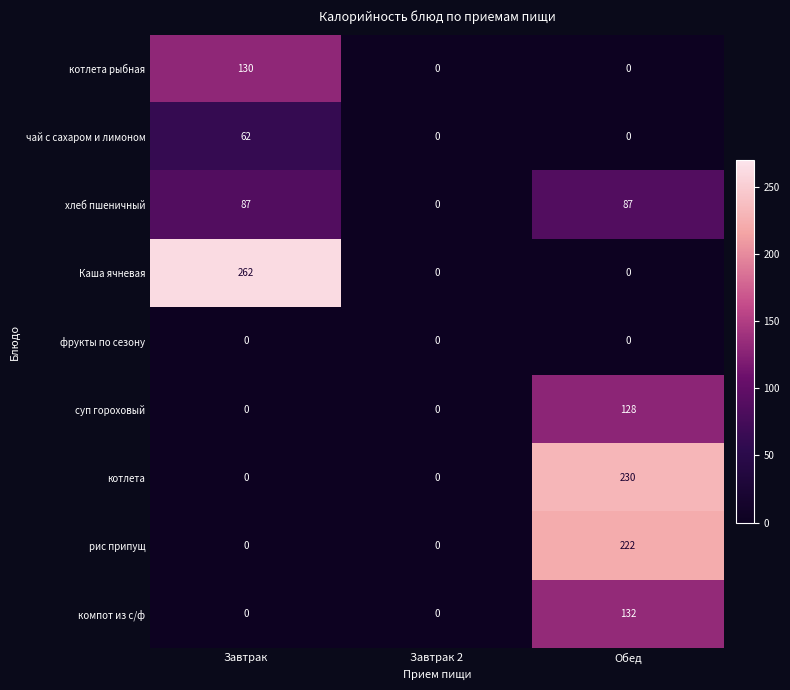

Reading right to left, what are all the values shown in this chart?

котлета рыбная: Обед=0	Завтрак 2=0	Завтрак=130
чай с сахаром и лимоном: Обед=0	Завтрак 2=0	Завтрак=62
хлеб пшеничный: Обед=87	Завтрак 2=0	Завтрак=87
Каша ячневая: Обед=0	Завтрак 2=0	Завтрак=262
фрукты по сезону: Обед=0	Завтрак 2=0	Завтрак=0
суп гороховый: Обед=128	Завтрак 2=0	Завтрак=0
котлета: Обед=230	Завтрак 2=0	Завтрак=0
рис припущ: Обед=222	Завтрак 2=0	Завтрак=0
компот из с/ф: Обед=132	Завтрак 2=0	Завтрак=0